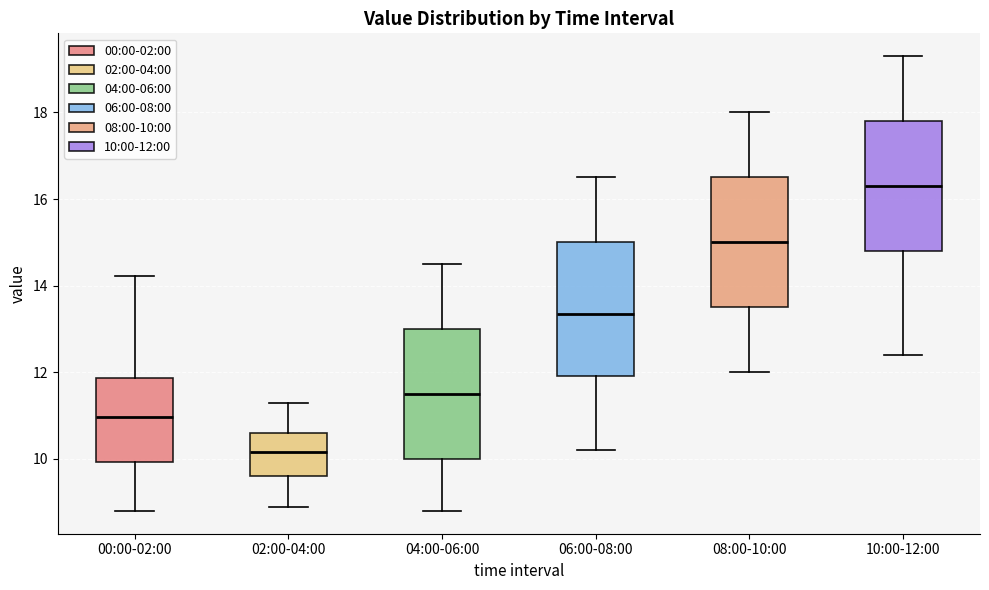

Reading left to right, transcribe this box plot: for each box, give where its median line is, the range the box spans, and where its two whiskers end, as read against the y-axis. The values are not printed on the chart, so give them approximately, as read against the axis.

00:00-02:00: median 11.0, box 10.0 to 11.8, whiskers 8.8 to 14.2
02:00-04:00: median 10.2, box 9.6 to 10.6, whiskers 9.0 to 11.4
04:00-06:00: median 11.6, box 10.0 to 13.0, whiskers 8.8 to 14.6
06:00-08:00: median 13.4, box 12.0 to 15.0, whiskers 10.2 to 16.6
08:00-10:00: median 15.0, box 13.6 to 16.6, whiskers 12.0 to 18.0
10:00-12:00: median 16.4, box 14.8 to 17.8, whiskers 12.4 to 19.4